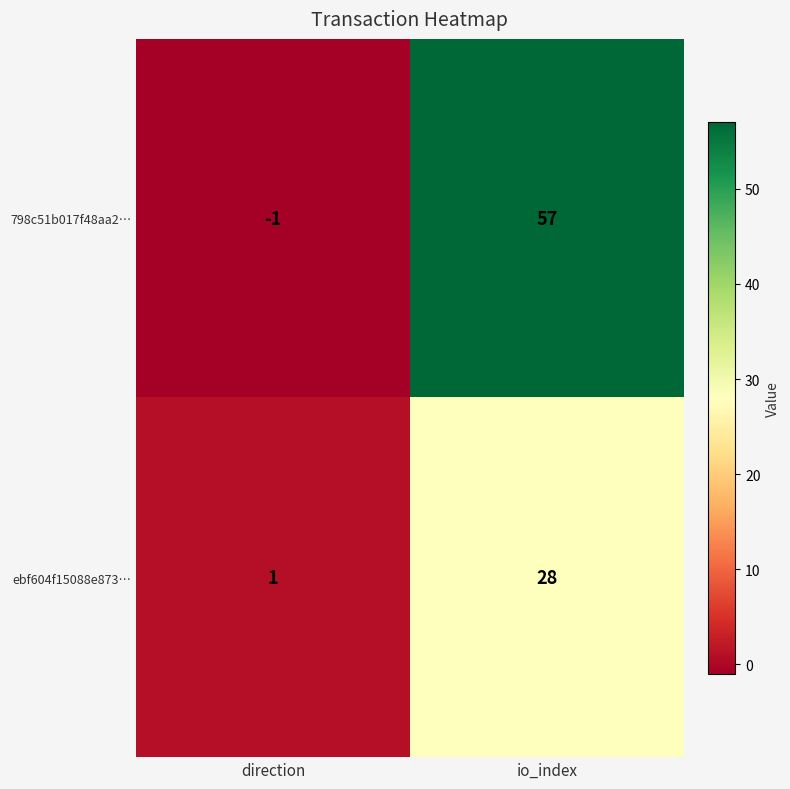

At which label is ebf604f15088e873… closest to 14?

direction